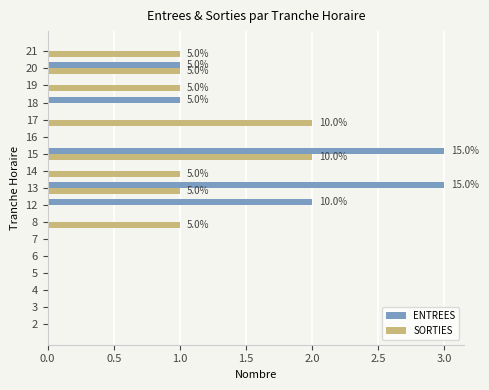

Which series changed the most between 3 and 21?

SORTIES